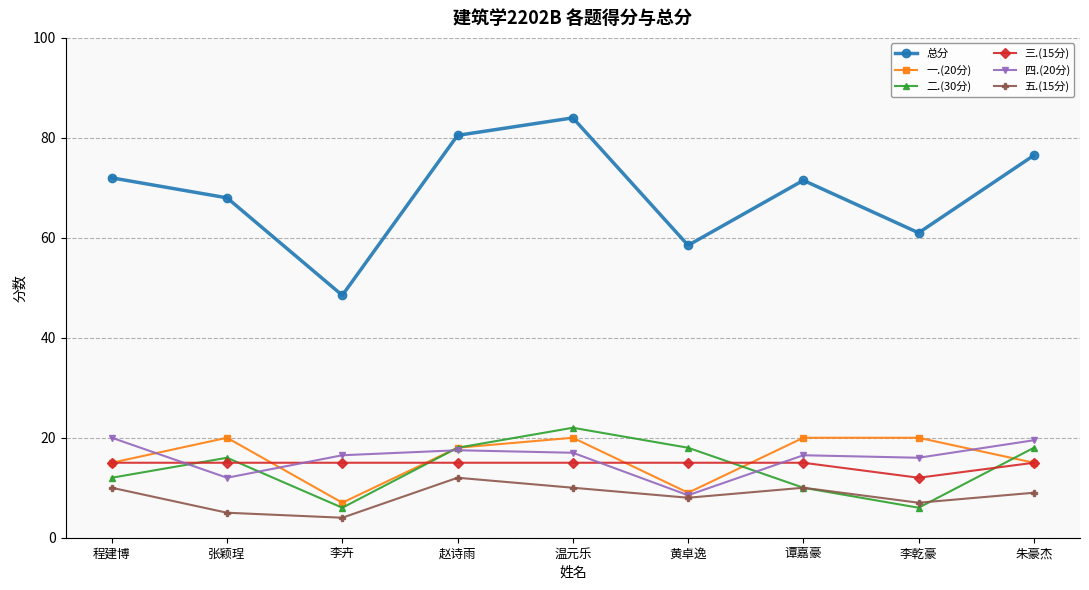

The 二.(30分) series shows 11.4 at 朱豪杰. True or false?

False